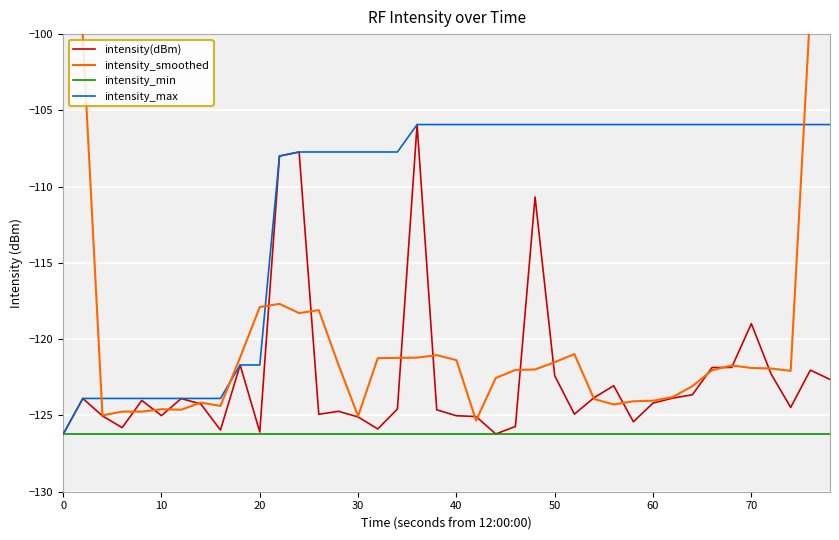

What is the lowest value of the intensity(dBm) series?

-126.2